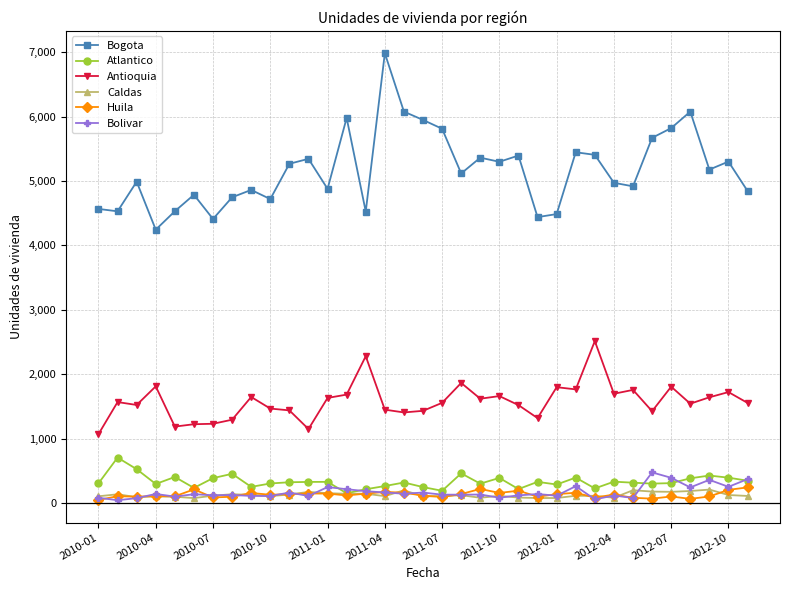

How many lines are shown in the chart?

6